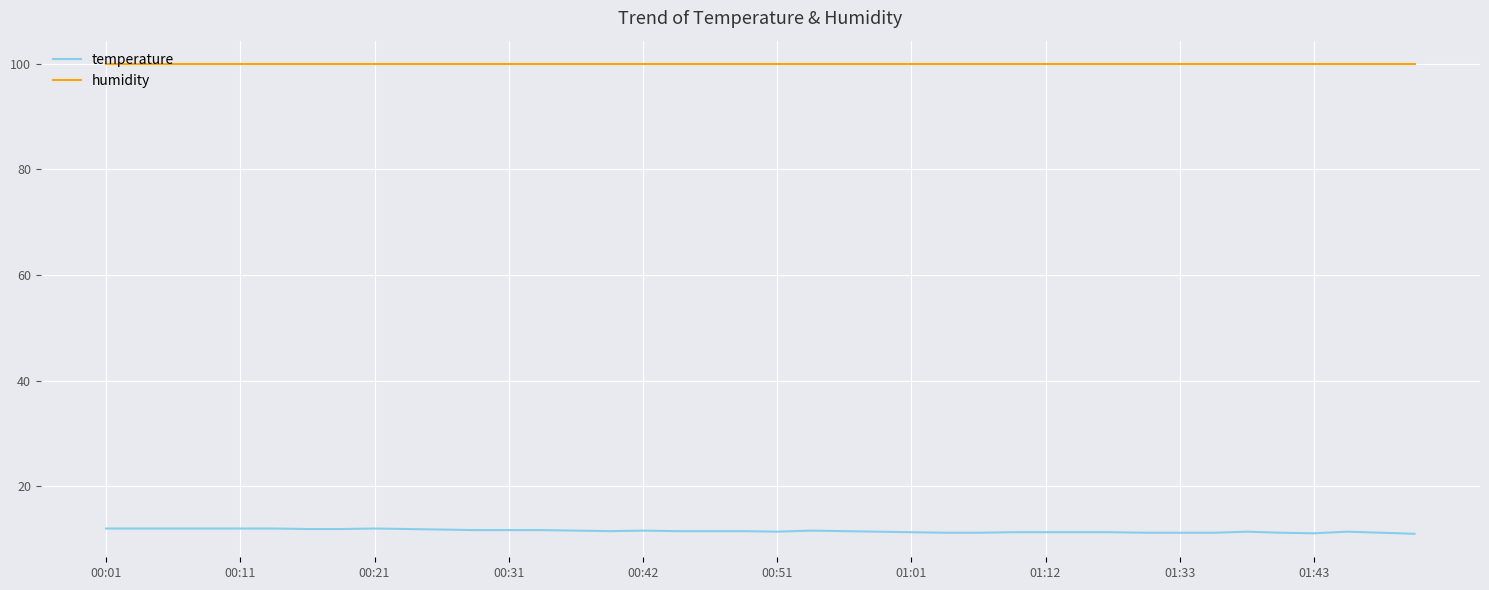

Which series has the largest total across all categories?

humidity